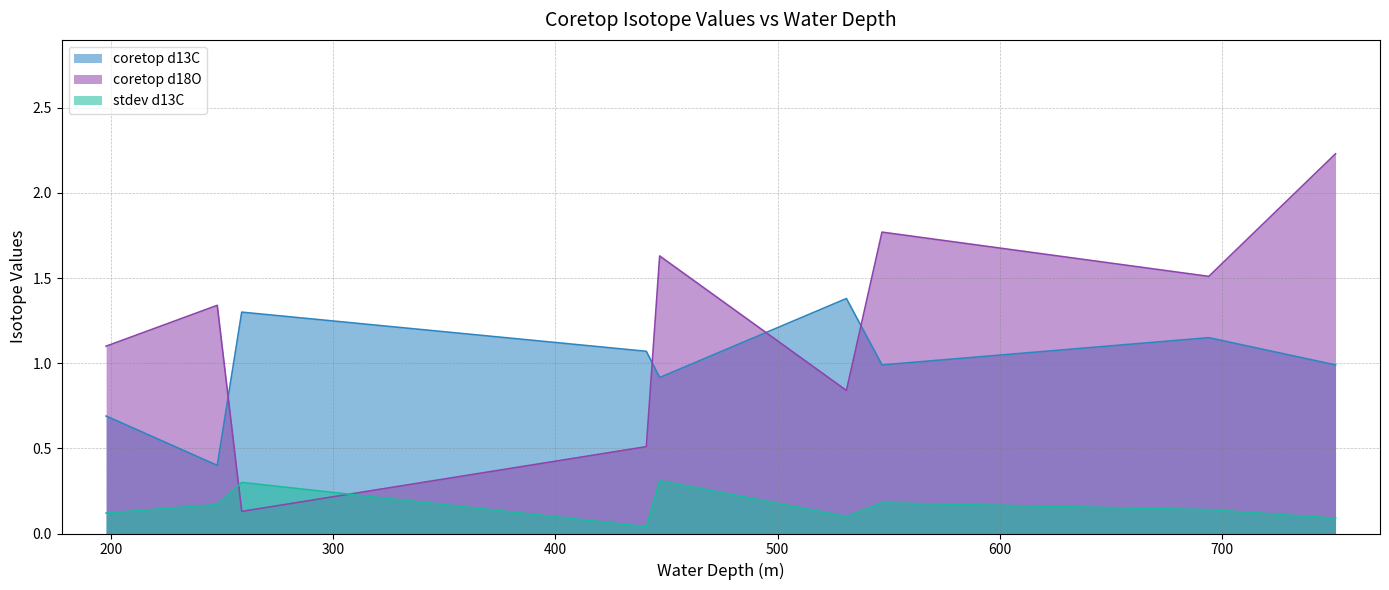

The value of coretop d18O at 259 is 0.2. True or false?

False